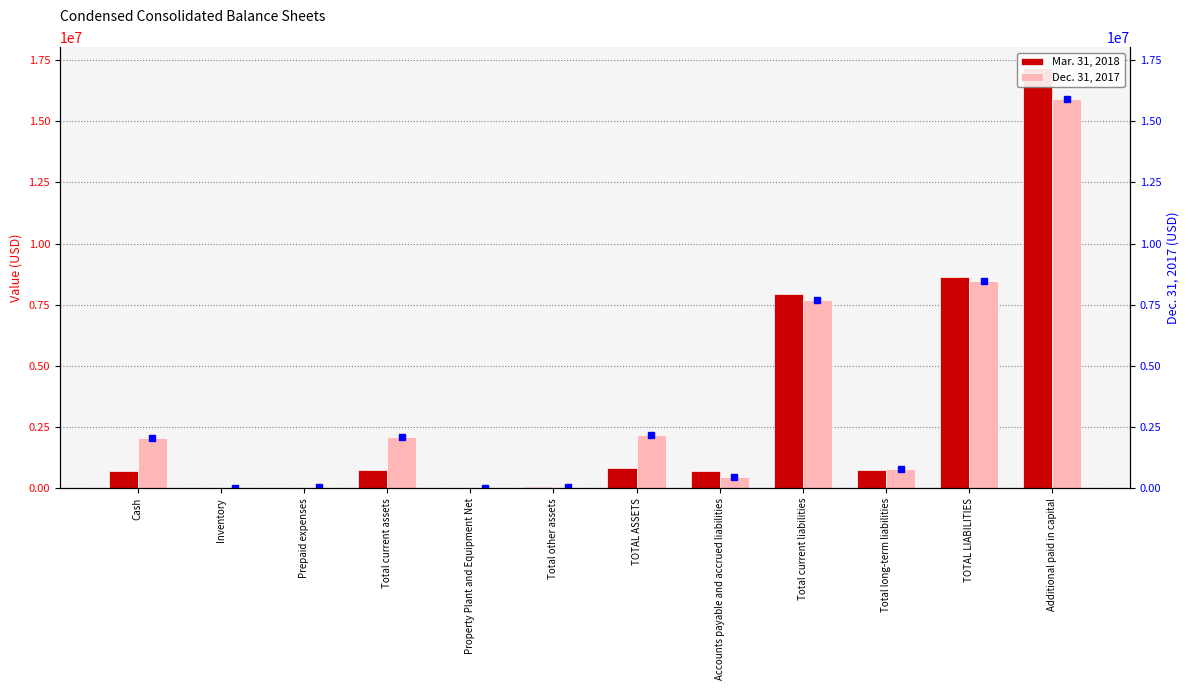

True or false: Mar. 31, 2018 has a value of 725593 at Cash.

True